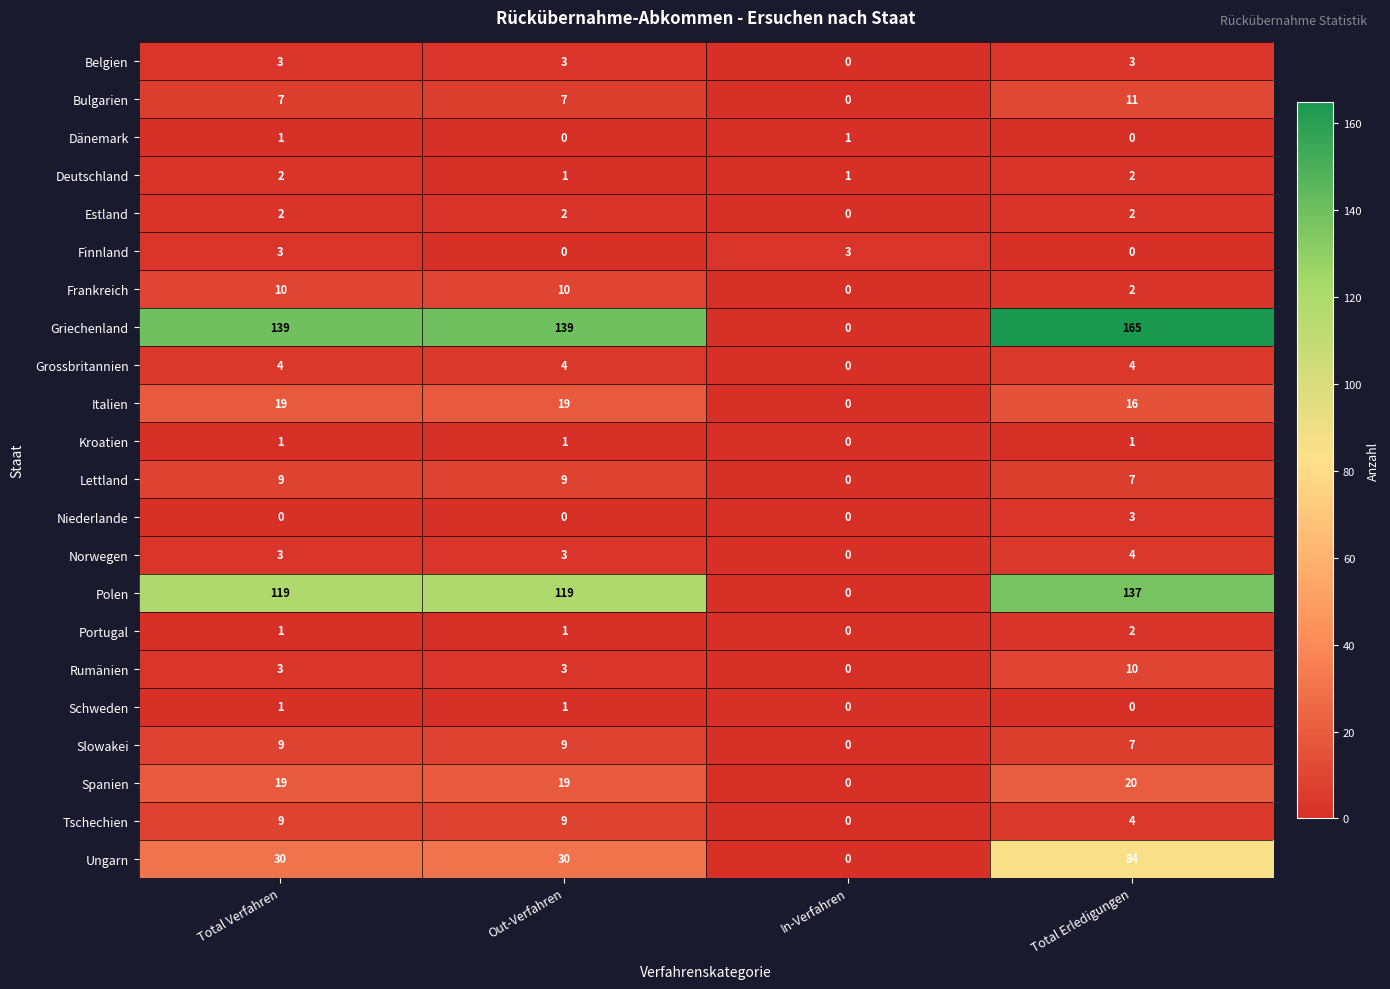

How many Niederlande values are between 0 and 3?

4